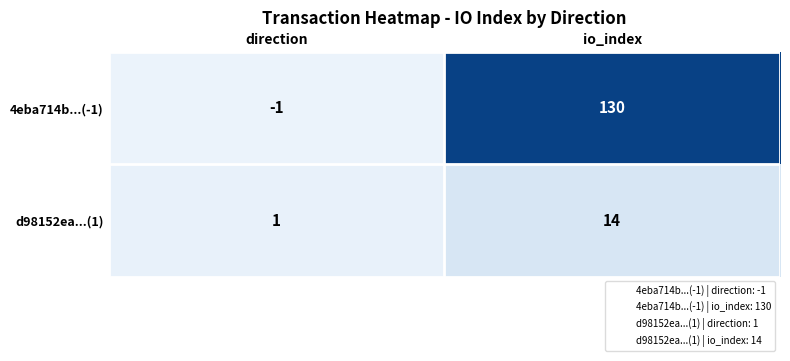

The value of d98152ea...(1) at io_index is 4. True or false?

False